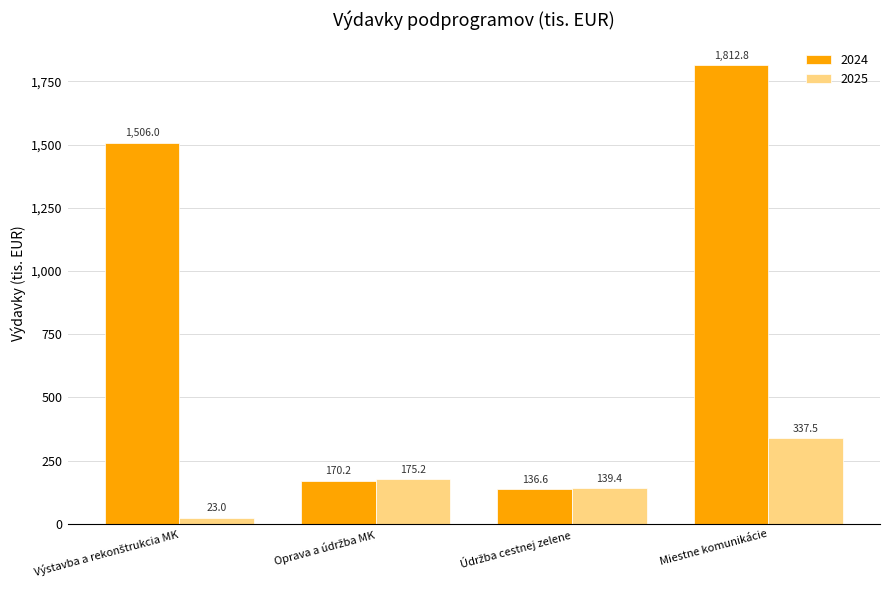

How many categories are shown in the chart?

4